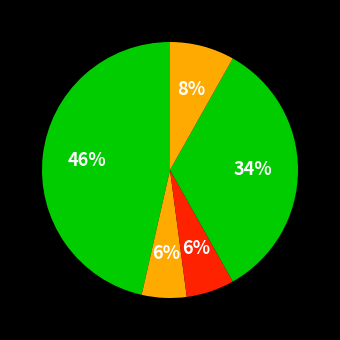

How many slices are in this pie chart?

5